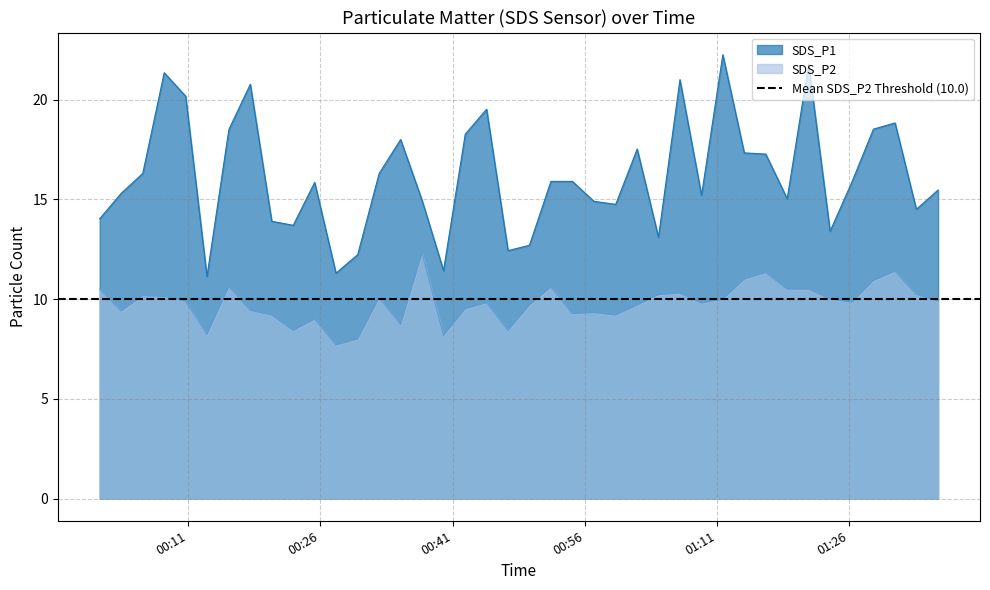

Is the value of SDS_P2 at 2024/02/13 00:47:17 greater than the value of SDS_P1 at 2024/02/13 01:11:39?

No